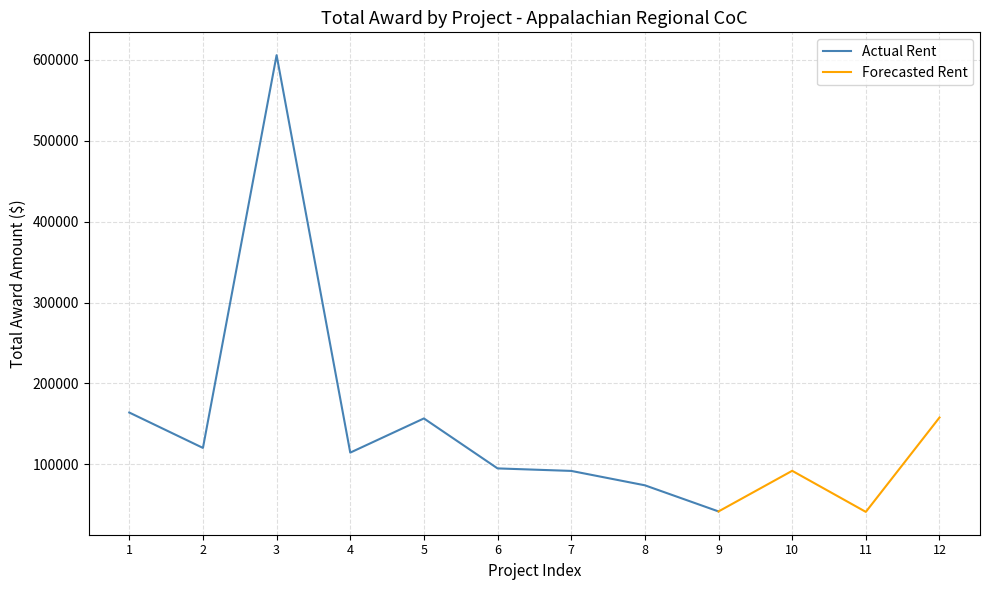

True or false: Forecasted Rent and Actual Rent intersect in this chart.

False